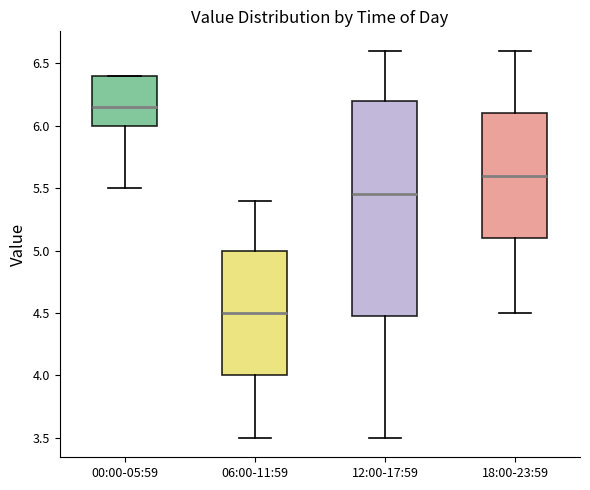

Which box has the lowest median line?

06:00-11:59